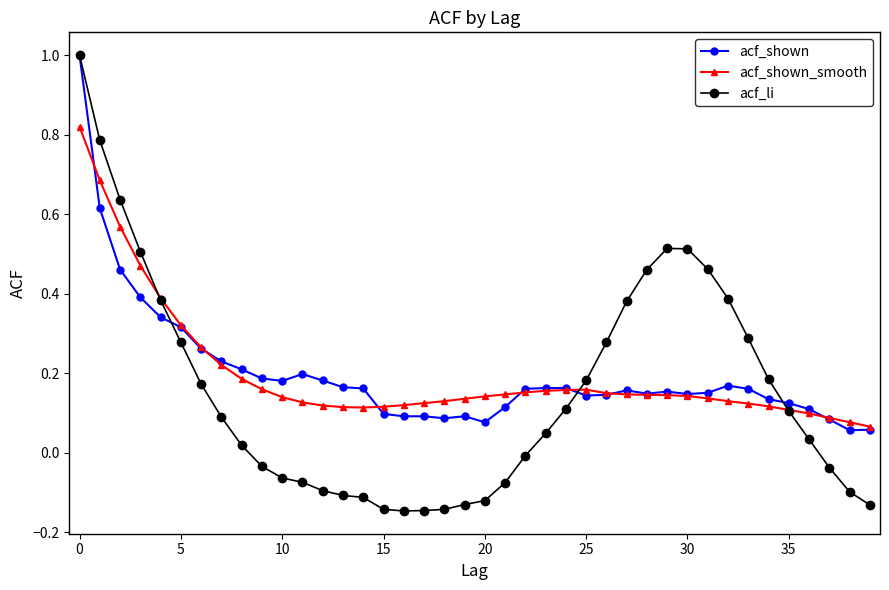

How many lines are shown in the chart?

3